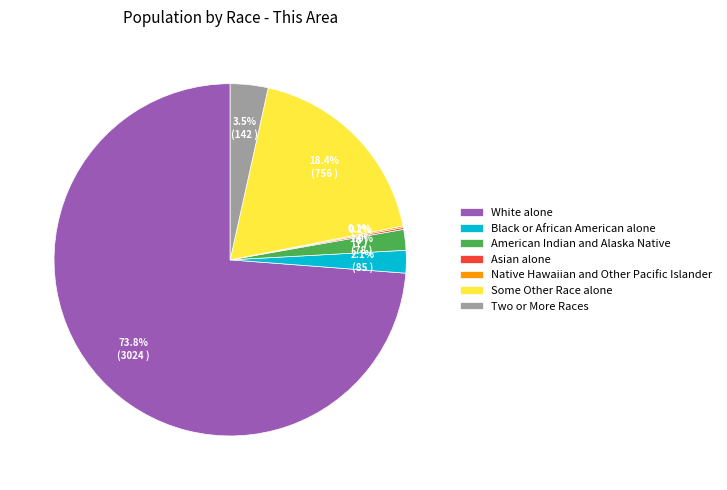

What is the largest slice in the pie chart?

White alone